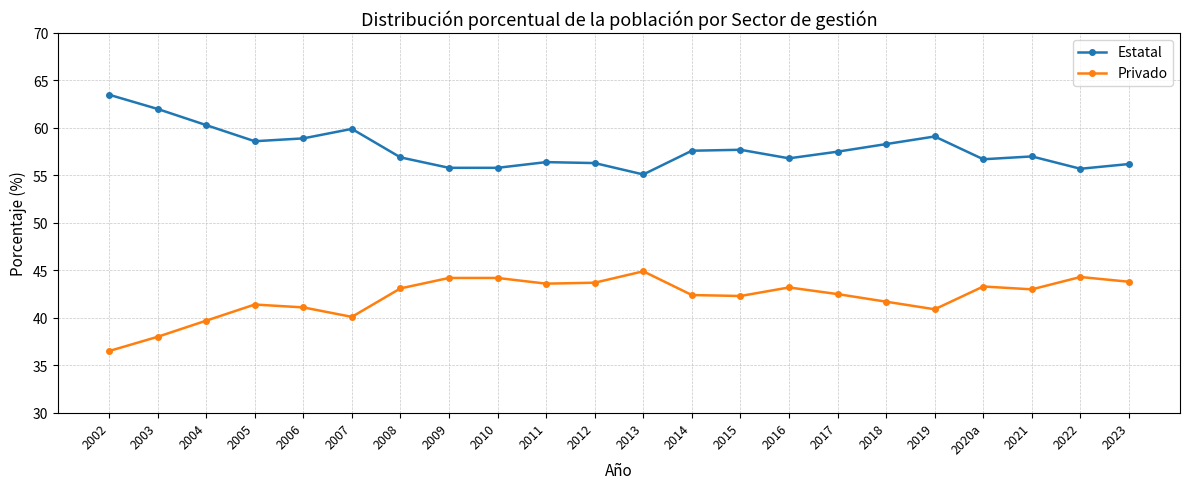

True or false: Privado and Estatal cross at least once.

False